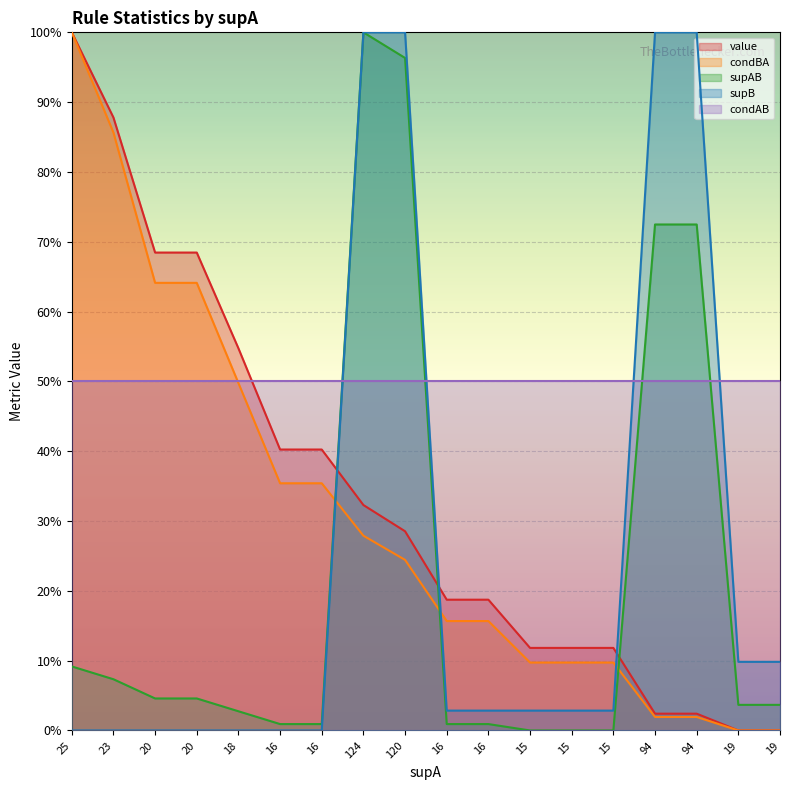

What is the highest value of the supAB series?

1.0